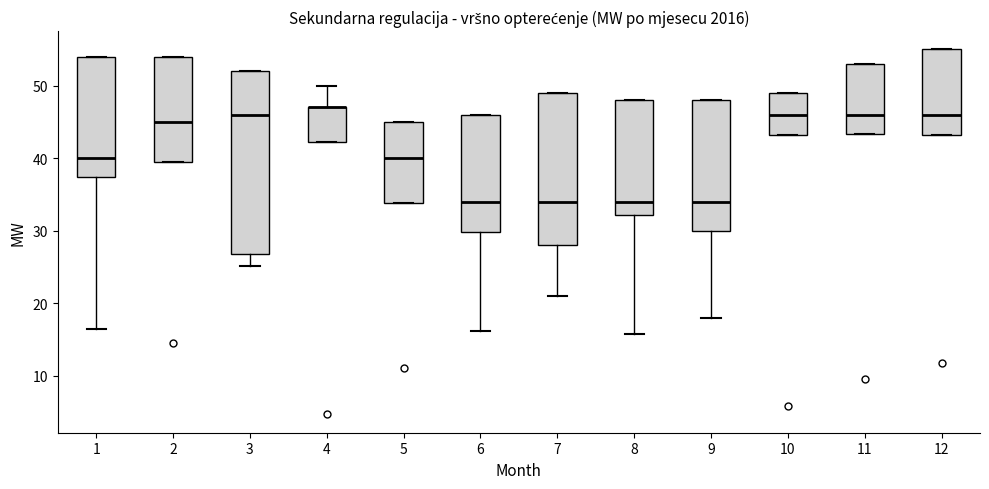

Reading left to right, read every box against the y-axis: the position of its median line, the range the box covers, and the ends of its whiskers. The values are not printed on the chart, so give them approximately, as read against the axis.

1: median 40, box 37 to 54, whiskers 17 to 54
2: median 45, box 39 to 54, whiskers 39 to 54
3: median 46, box 27 to 52, whiskers 25 to 52
4: median 47 (drawn on the box's upper edge), box 42 to 47, whiskers 42 to 50
5: median 40, box 34 to 45, whiskers 34 to 45
6: median 34, box 30 to 46, whiskers 16 to 46
7: median 34, box 28 to 49, whiskers 21 to 49
8: median 34, box 32 to 48, whiskers 16 to 48
9: median 34, box 30 to 48, whiskers 18 to 48
10: median 46, box 43 to 49, whiskers 43 to 49
11: median 46, box 43 to 53, whiskers 43 to 53
12: median 46, box 43 to 55, whiskers 43 to 55